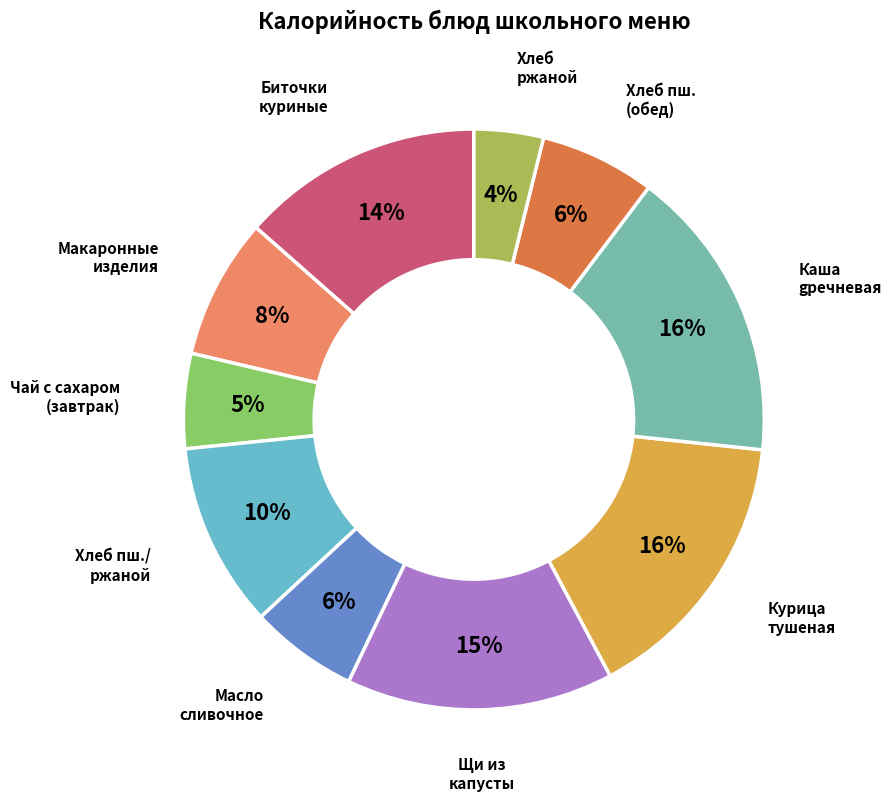

Count the number of slices in the pie.

10